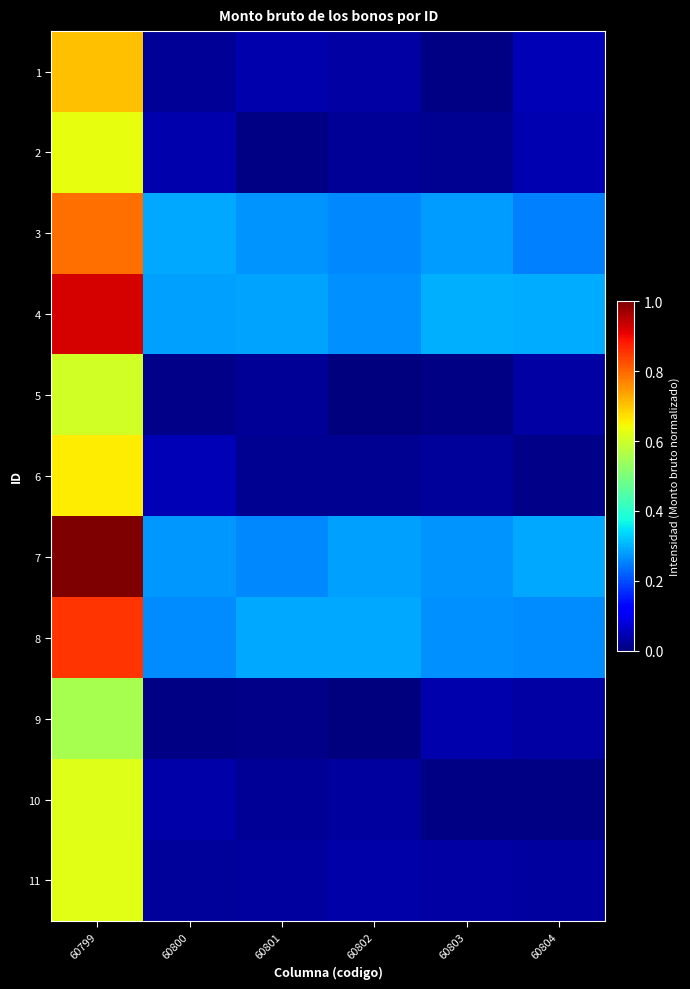

List the series in order of their peak value, highest first.

7, 4, 8, 3, 1, 6, 2, 11, 10, 5, 9